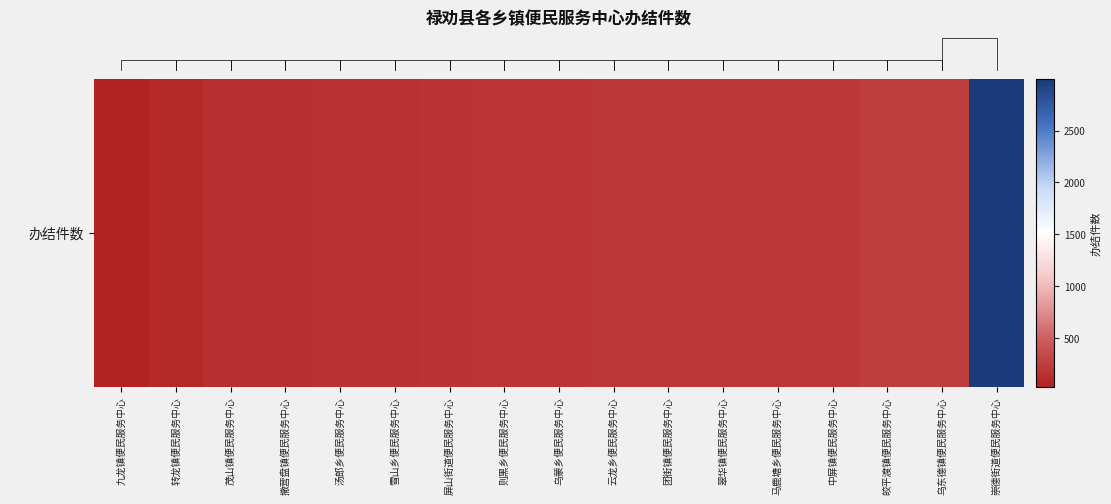

Count the number of data series in this chart.

1